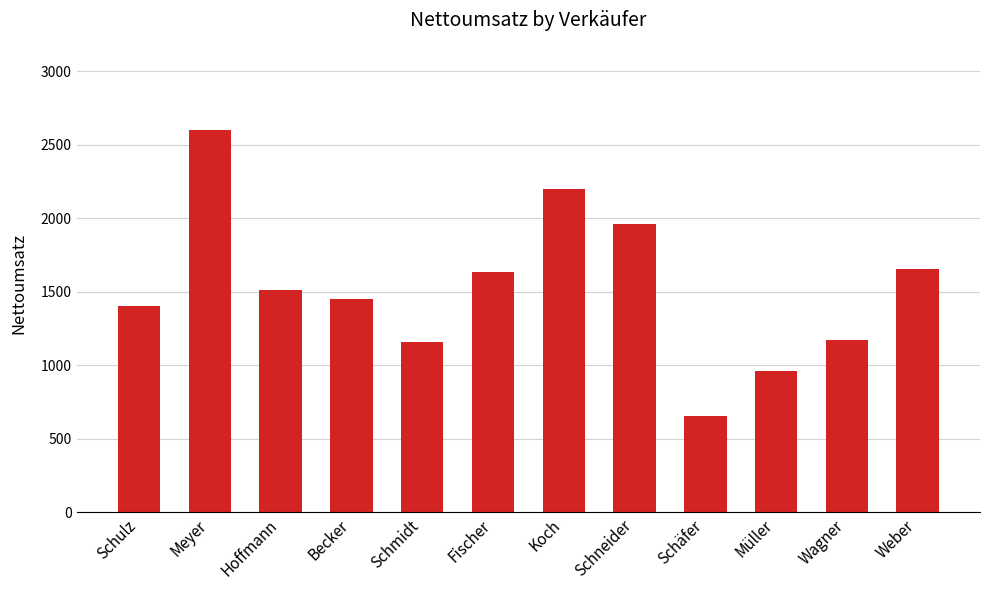

How many values are below 1511?

6